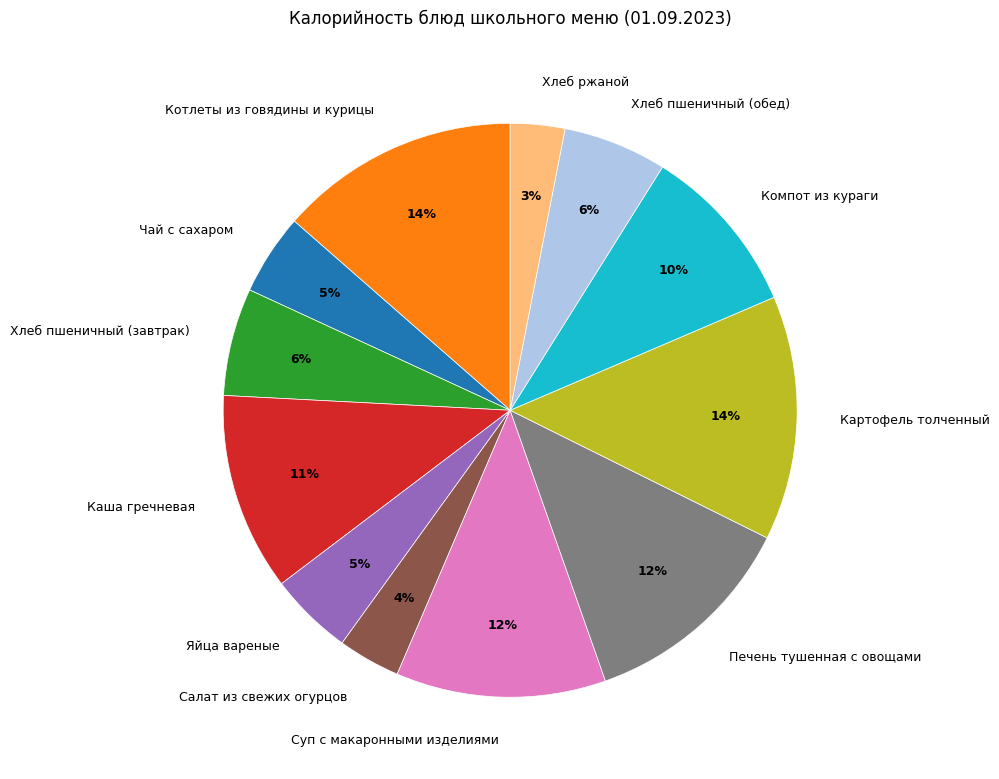

The Картофель толченный slice represents 14% of the pie. True or false?

True